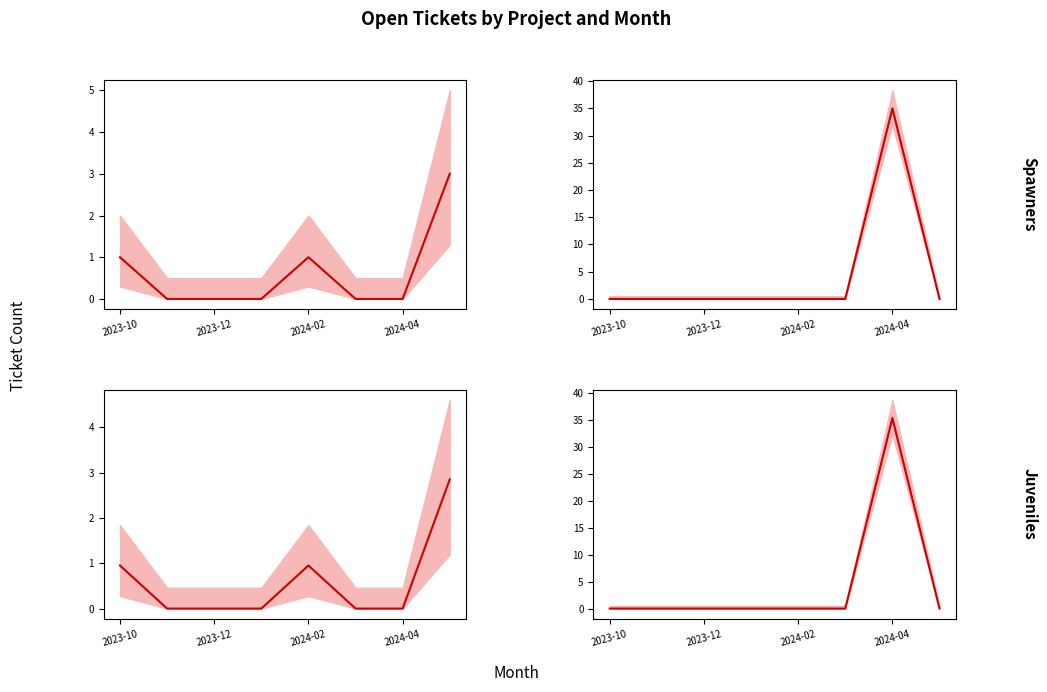

What is the difference between the maximum and minimum values in the IES Miguel Servet series?

2.8